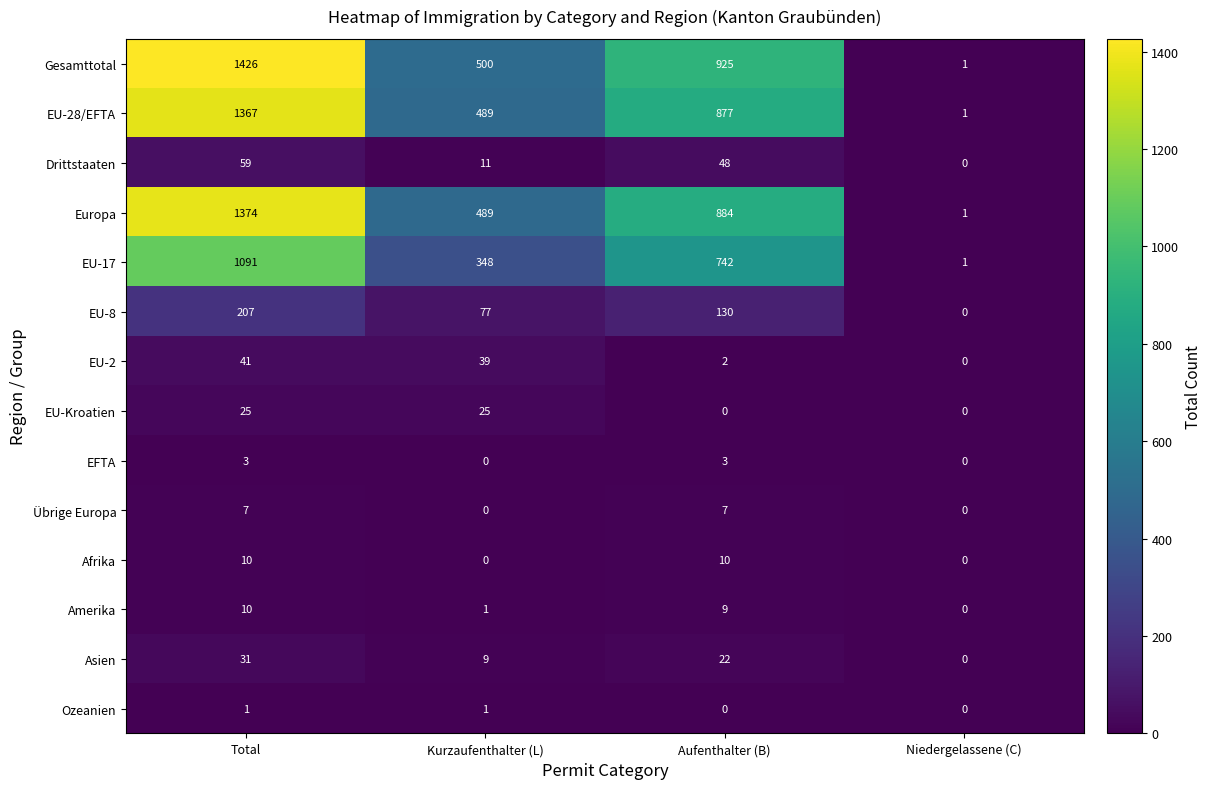

What is the difference between the second highest and minimum values in the Asien series?

22